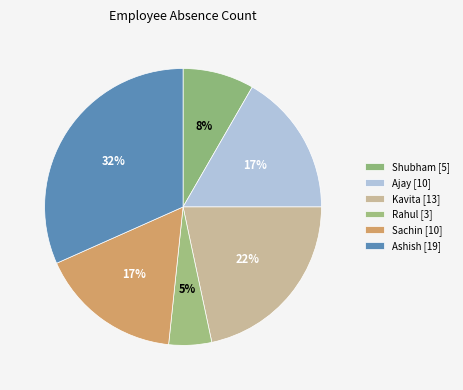

To the nearest percent, what percentage of the pie is Kavita?

22%